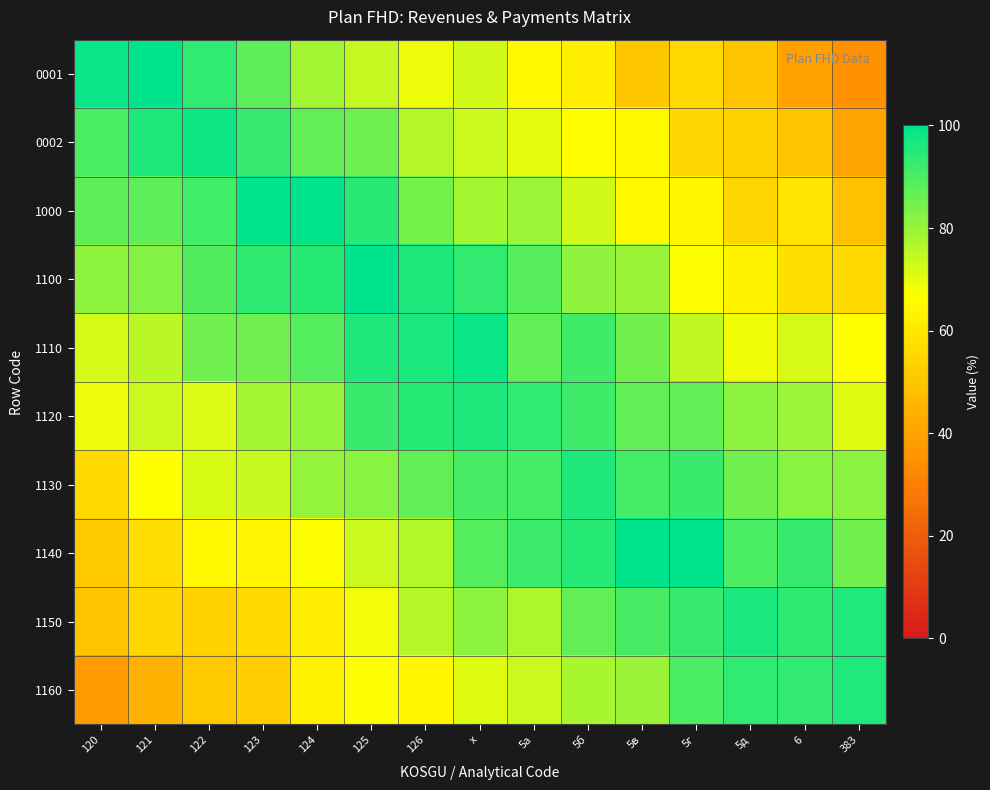

Which series changed the most between 122 and х?

1150